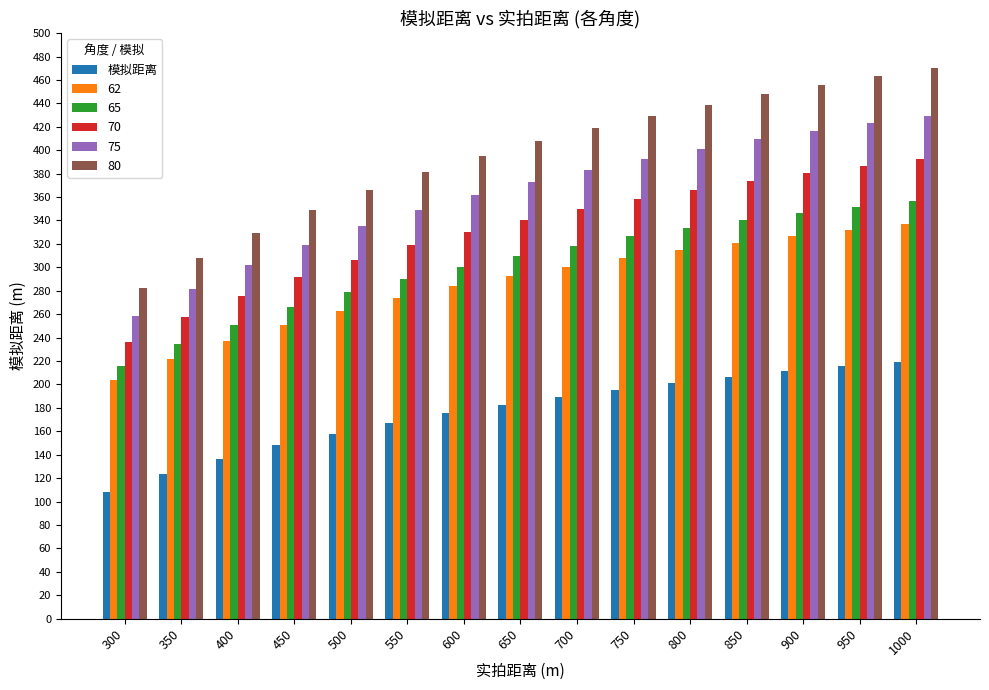

What is the difference between the highest and lowest values at 750?

233.9